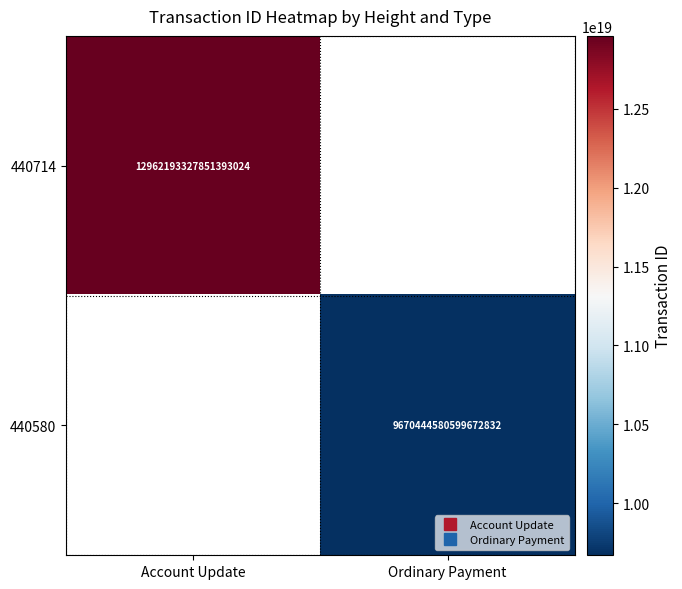

At how many categories does at least one series exceed 4378597852469292032?

2